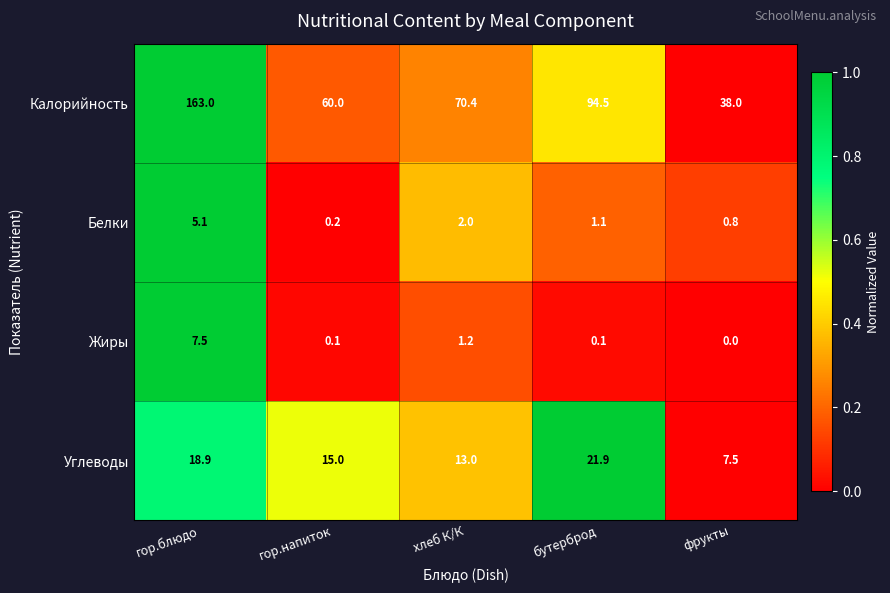

At which category is the sum across all series the highest?

гор.блюдо